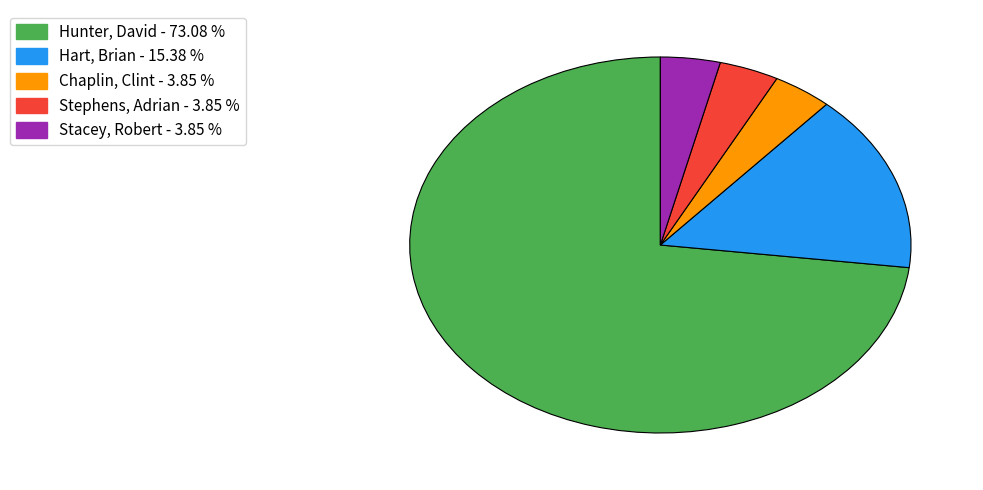

Combined, do Stephens, Adrian and Hunter, David account for over 50%?

Yes